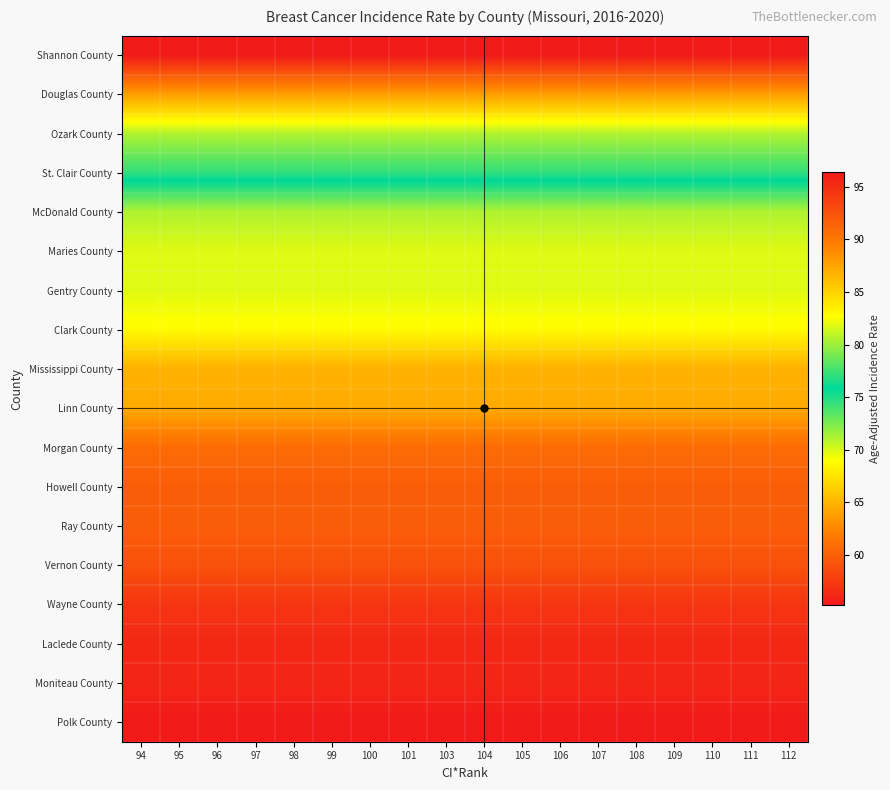

Between 100 and 107, which is larger?

100